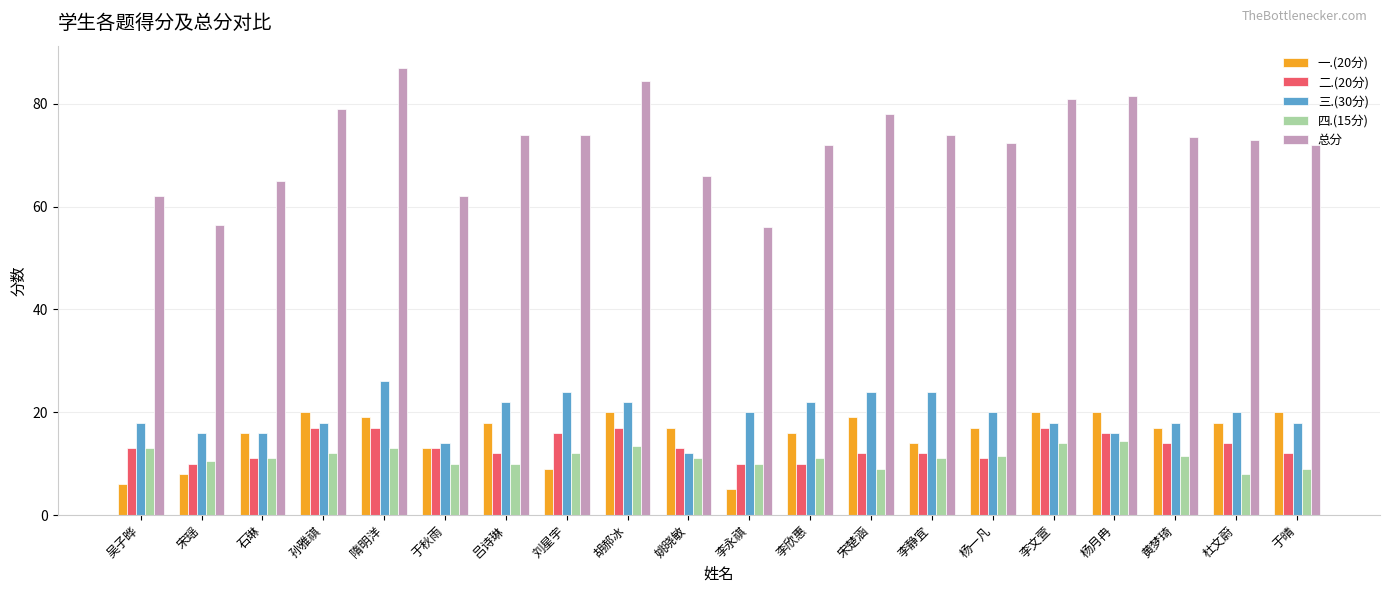

What is the difference between the 二.(20分) values at 石琳 and 李欣惠?

1.0